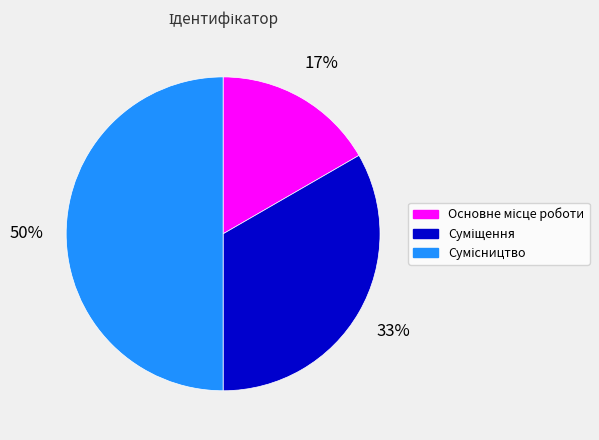

To the nearest percent, what is the difference between the largest and smallest slice percentages?

33%